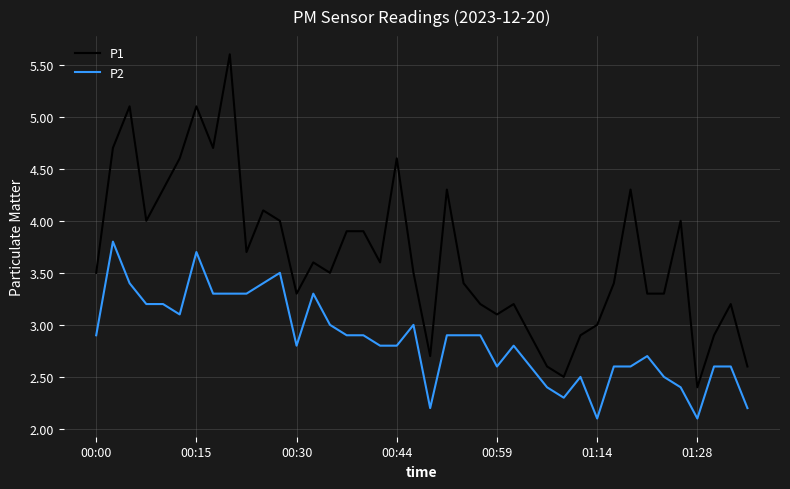

List the series in order of their peak value, lowest first.

P2, P1